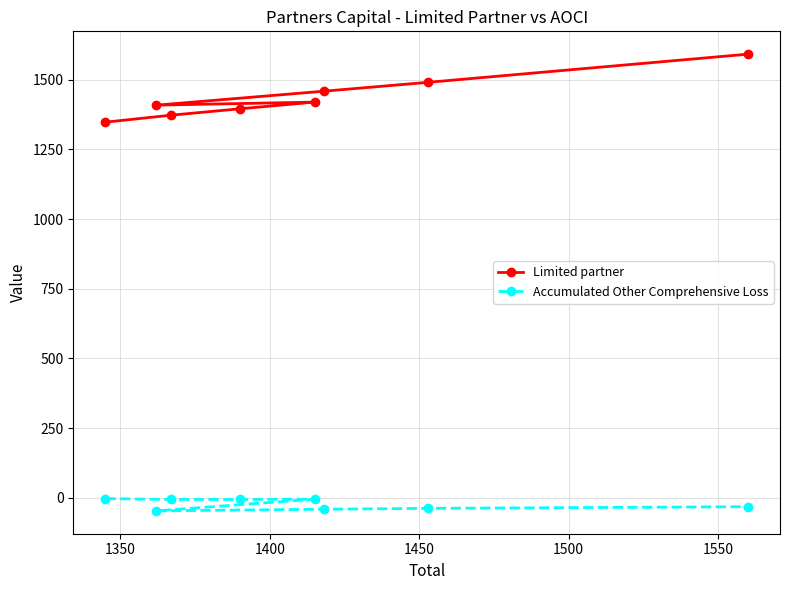

At how many categories does at least one series exceed 334?

8